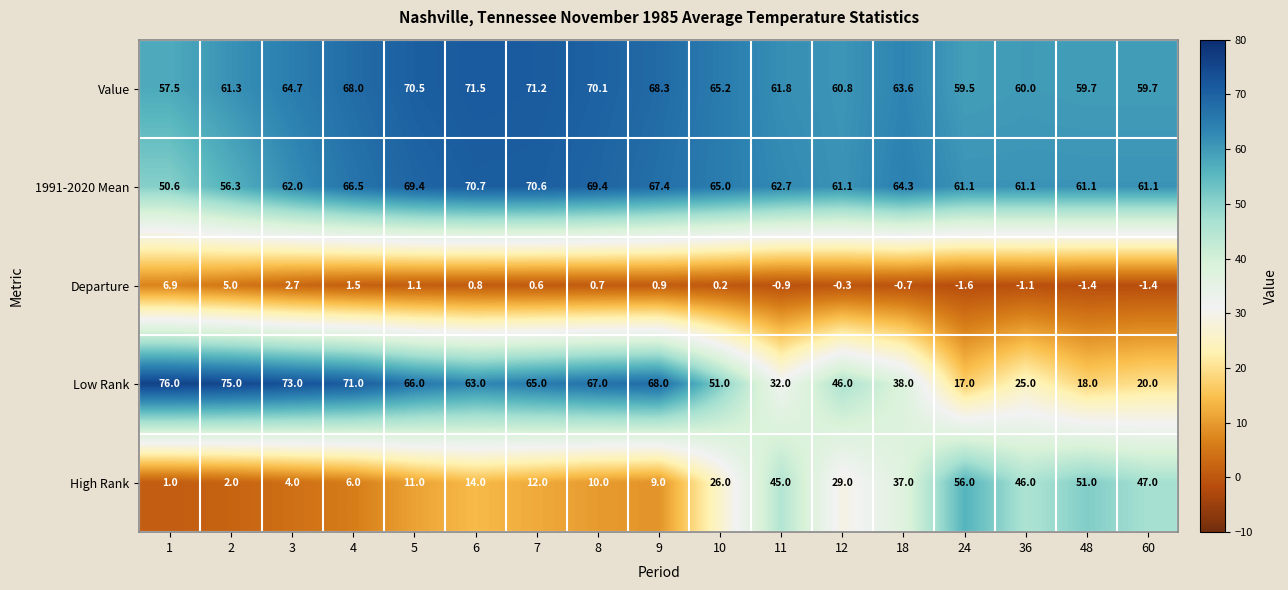

At which category does the chart reach its minimum across all series?

24